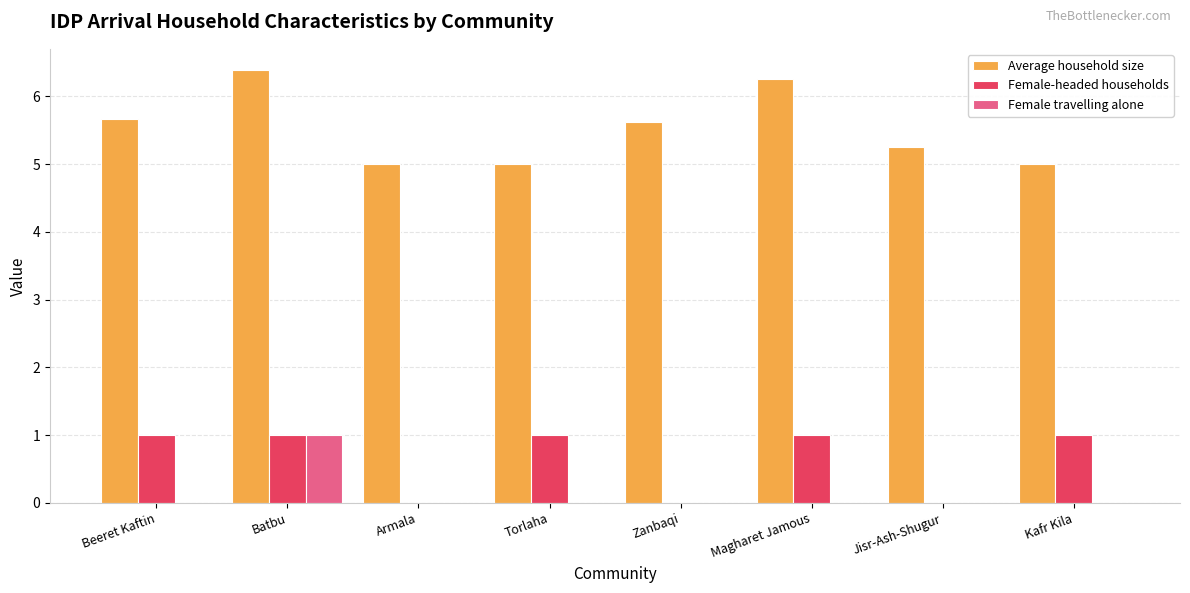

Between Batbu and Magharet Jamous, which series saw the biggest shift?

Female travelling alone